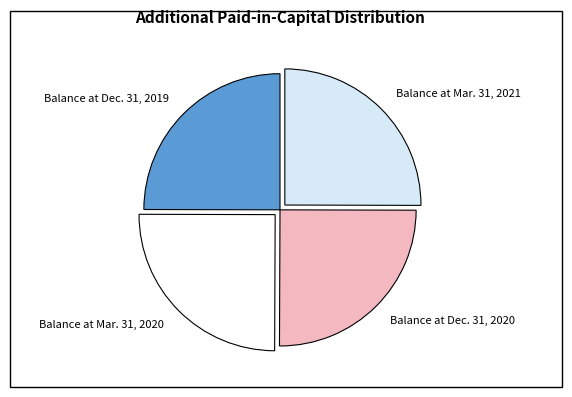

Count the number of slices in the pie.

4